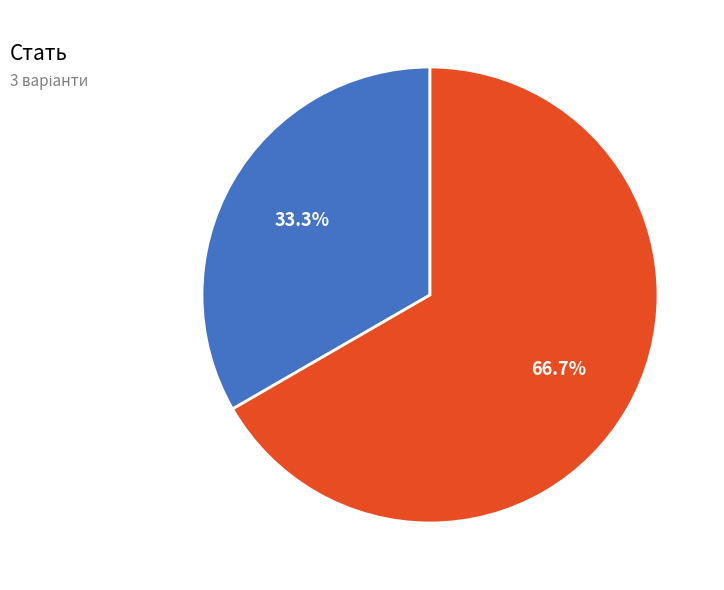

Is there any slice that represents more than half of the pie?

Yes